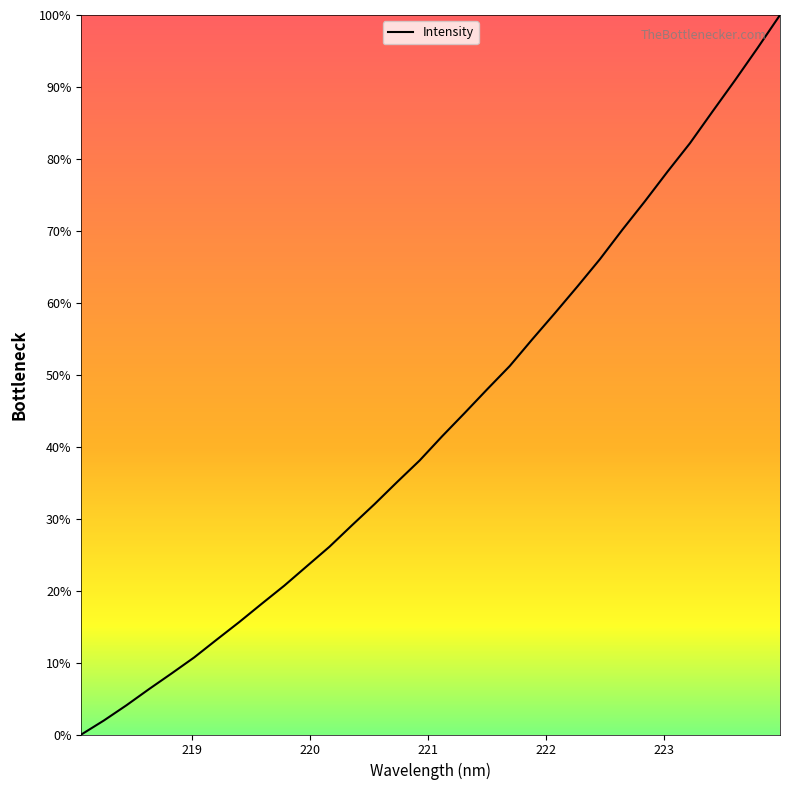

Reading left to right, what are all the values shown in this chart?

0.0	1.9	4.1	6.3	8.5	10.7	13.2	15.6	18.2	20.7	23.4	26.1	29.1	32.0	35.1	38.1	41.5	44.7	48.0	51.2	54.9	58.6	62.3	66.1	70.2	74.1	78.2	82.2	86.6	90.9	95.4	100.0